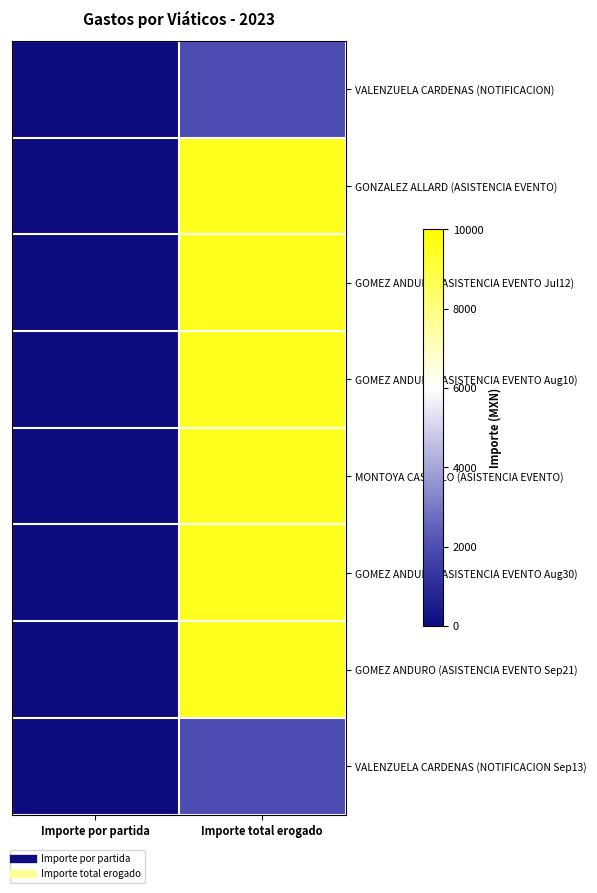

Which series changed the most between Importe por partida and Importe total erogado?

GONZALEZ ALLARD (ASISTENCIA EVENTO)